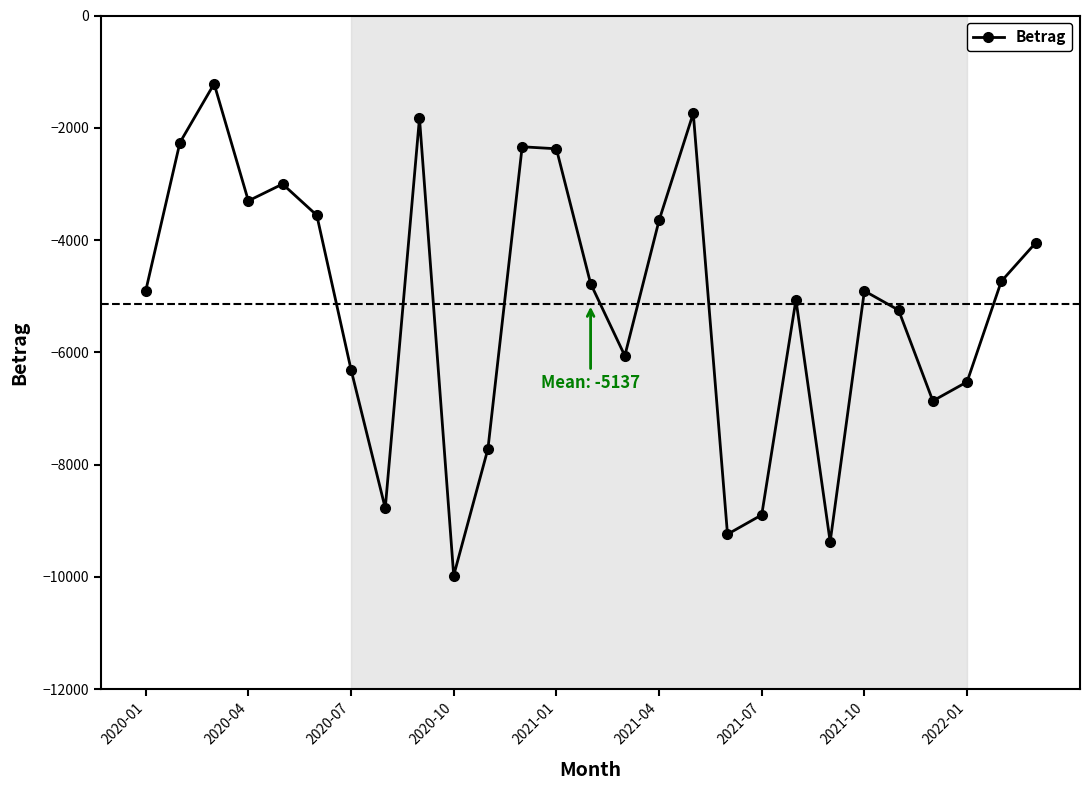

What is the difference between the maximum and minimum values?

8760.3